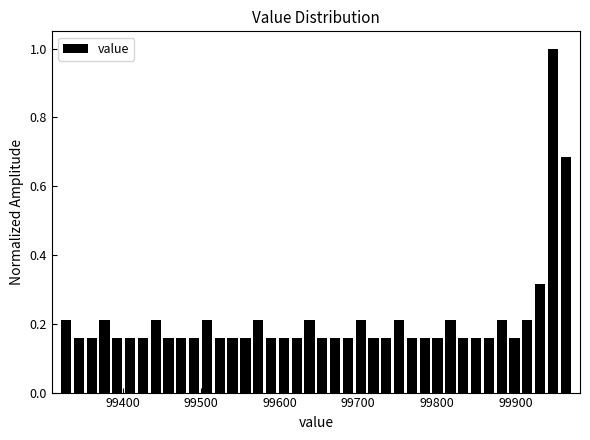

Around what value on the x-axis is the tallest bar? Give the approximate position of its centre, as read against the axis.

99950